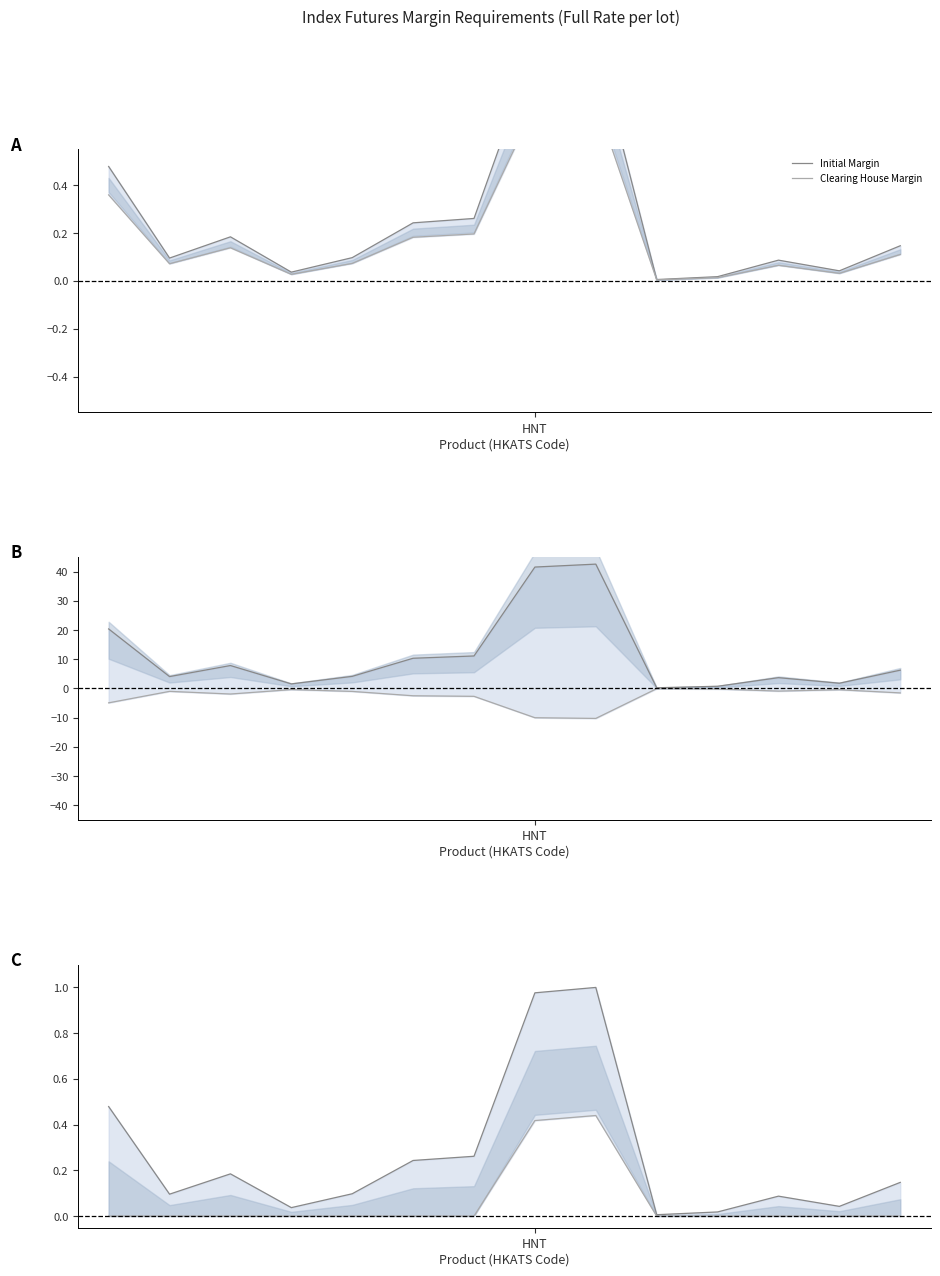

Which category has the highest value in the Initial Margin series?

8